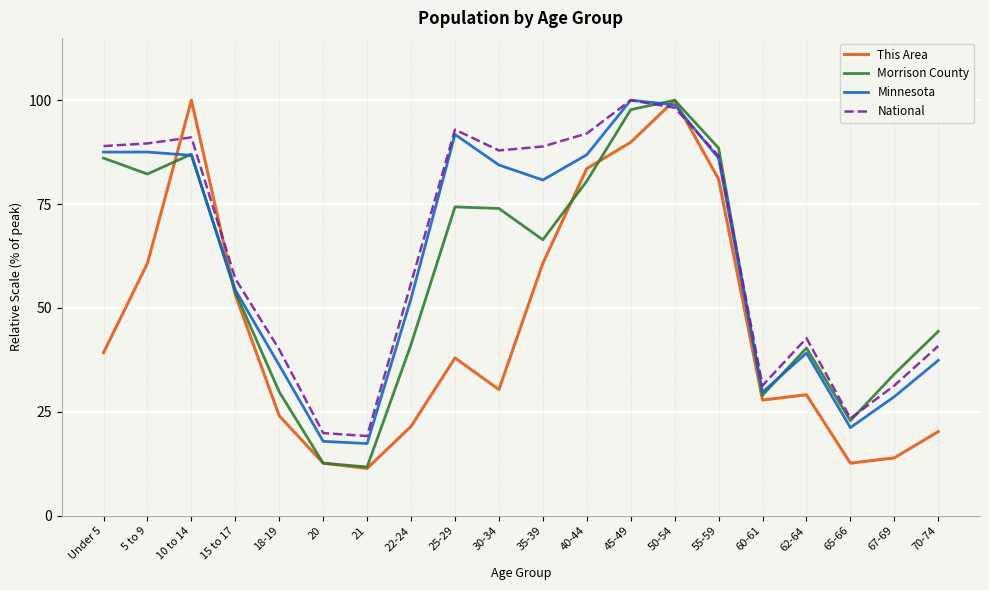

Is it true that National equals 126.0 at 40-44?

False